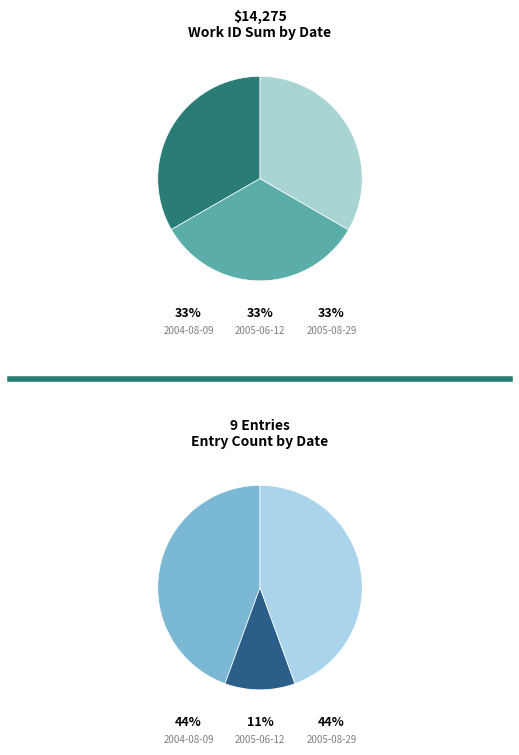

Which category has the smallest portion of the pie?

2004-08-09